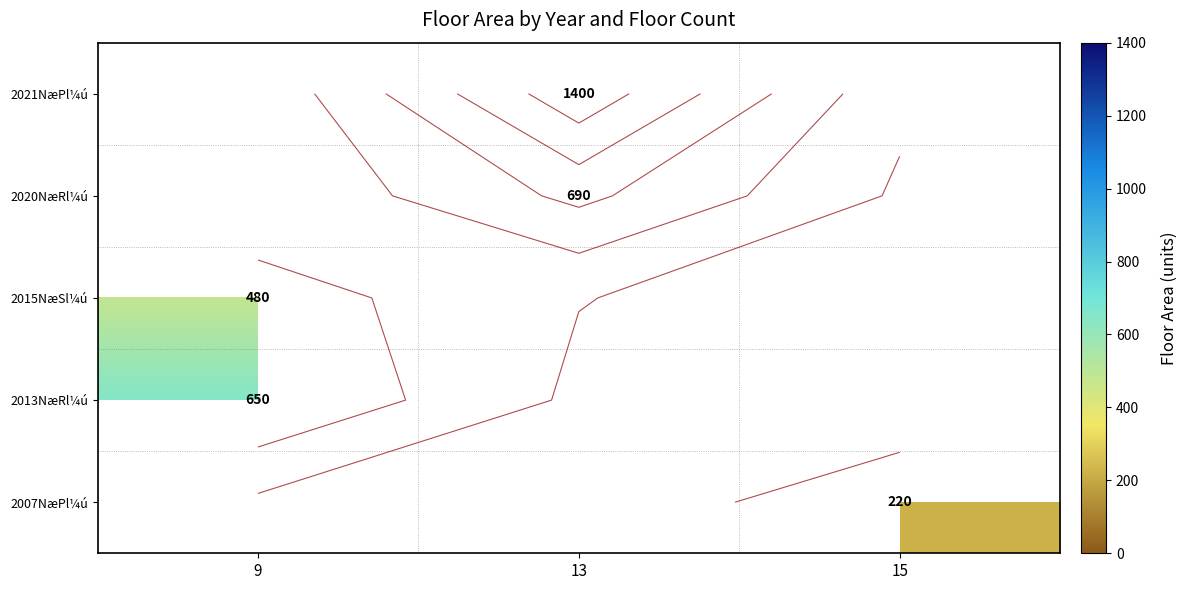

The value of 2015NæSl¼ú at 9 is 480.0. True or false?

True